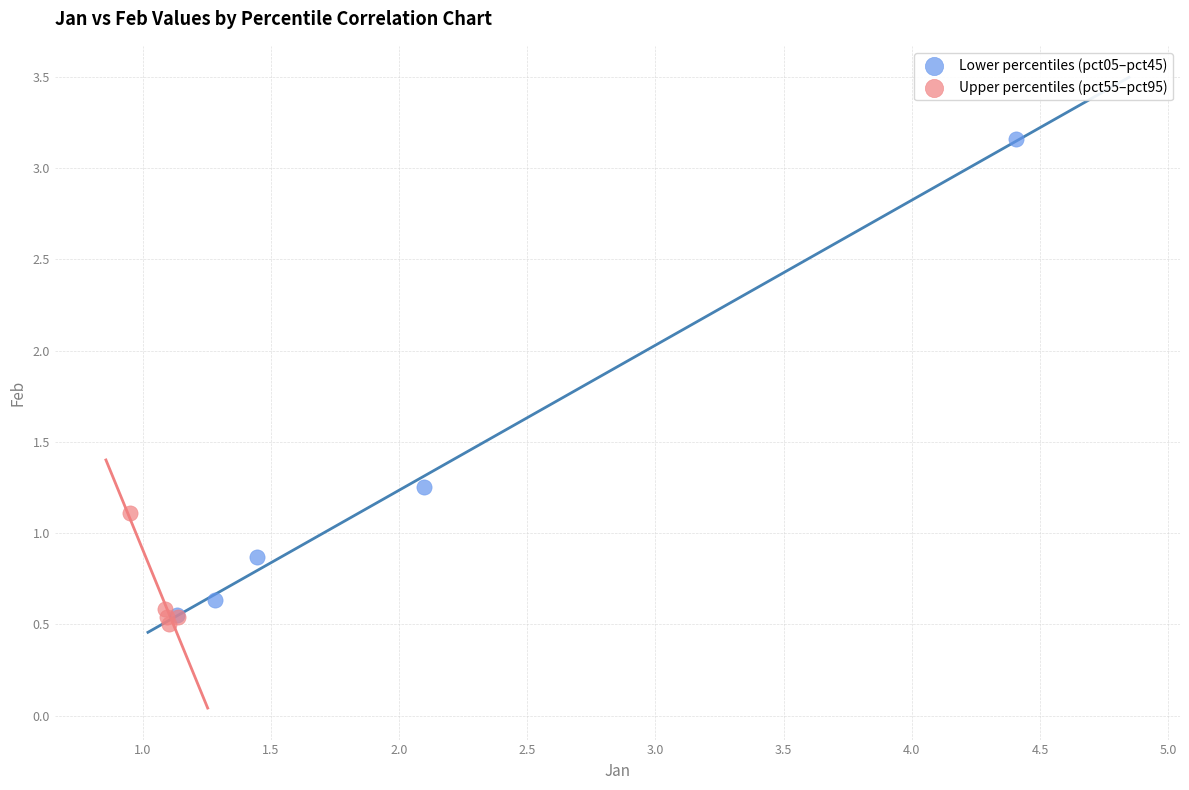

Which series contains the highest Y value?

Lower percentiles (pct05–pct45)